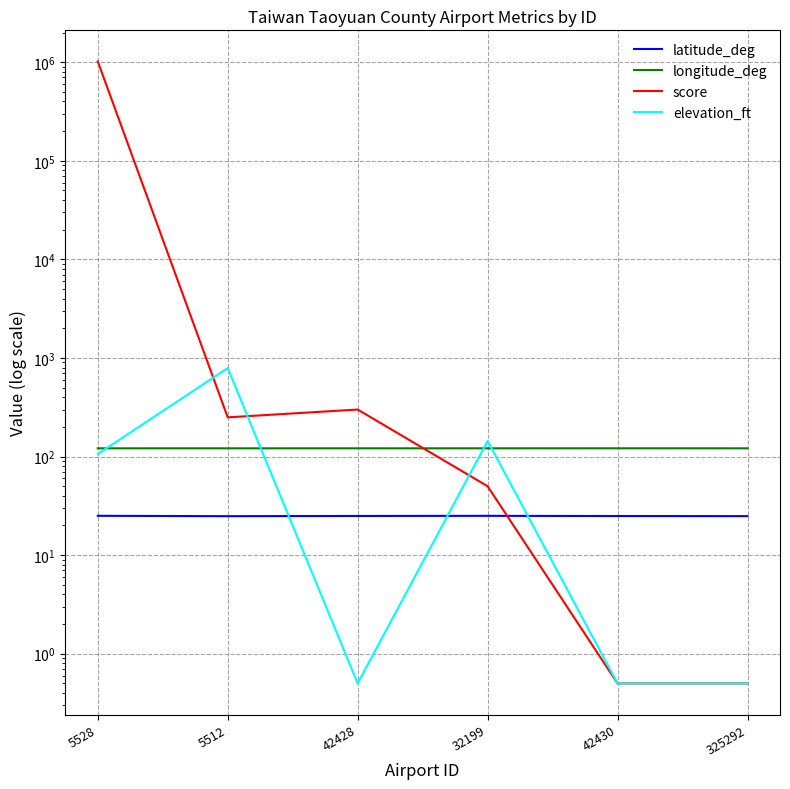

What is the maximum value shown in the chart?

1018675.0